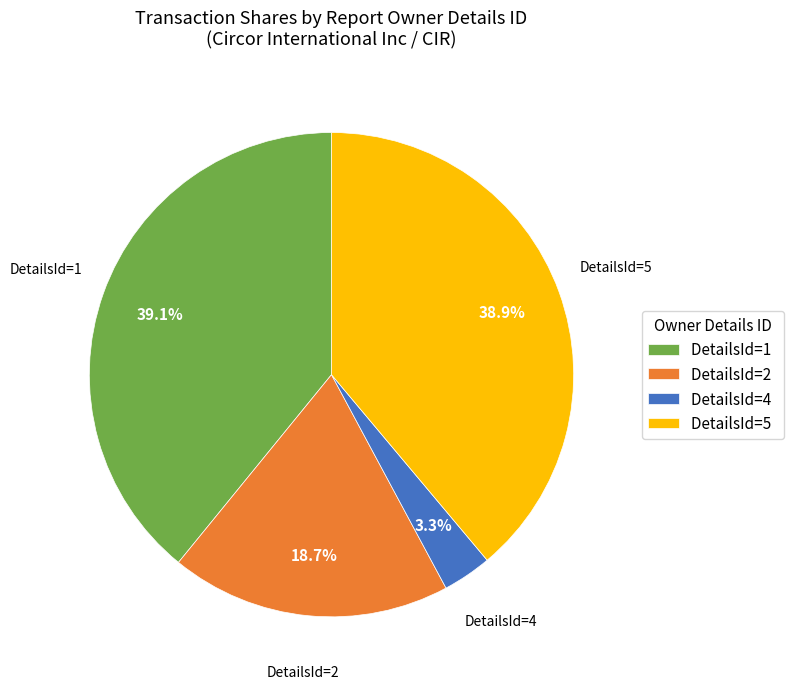

What is the ratio of the value at DetailsId=2 to the value at DetailsId=4?

5.7